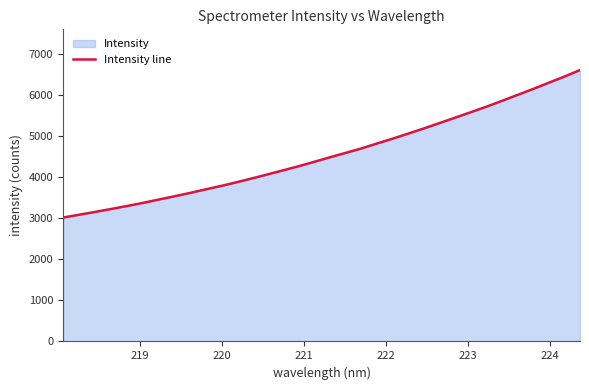

What is the minimum value shown in the chart?

3022.2